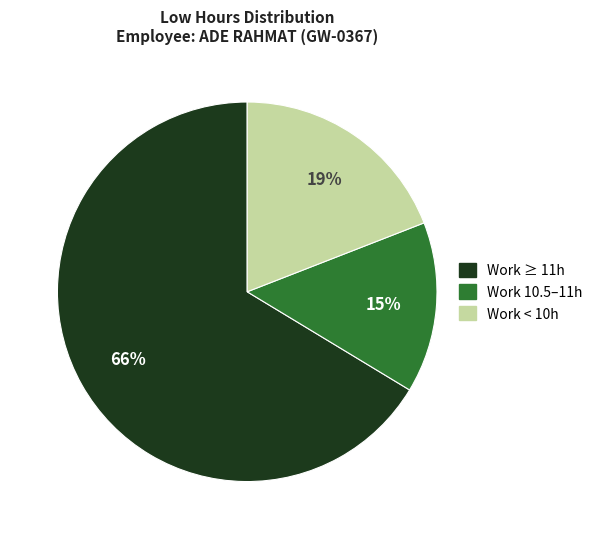

Approximately how many times larger is the value at Work < 10h compared to Work 10.5–11h?

1.3